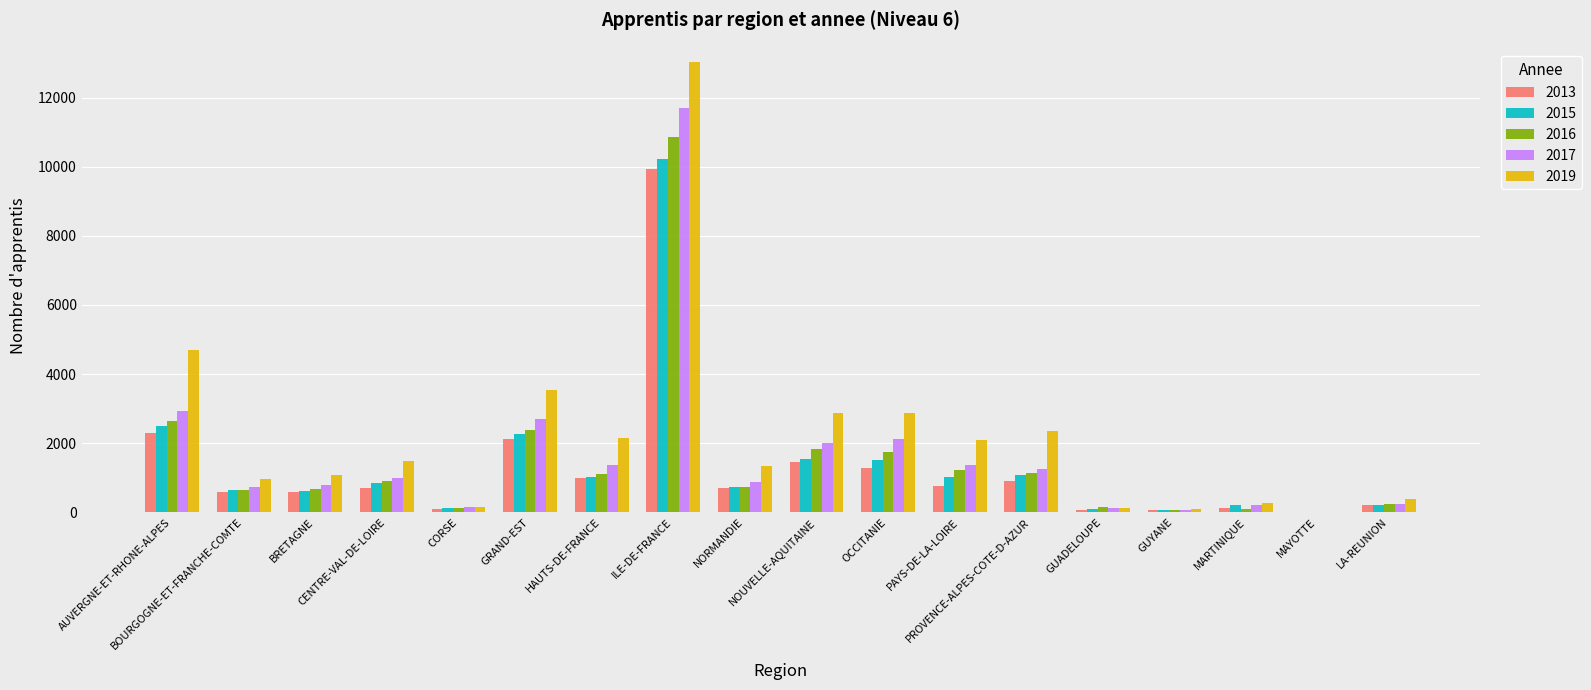

Rank the series by their maximum value, from lowest to highest.

2013, 2015, 2016, 2017, 2019